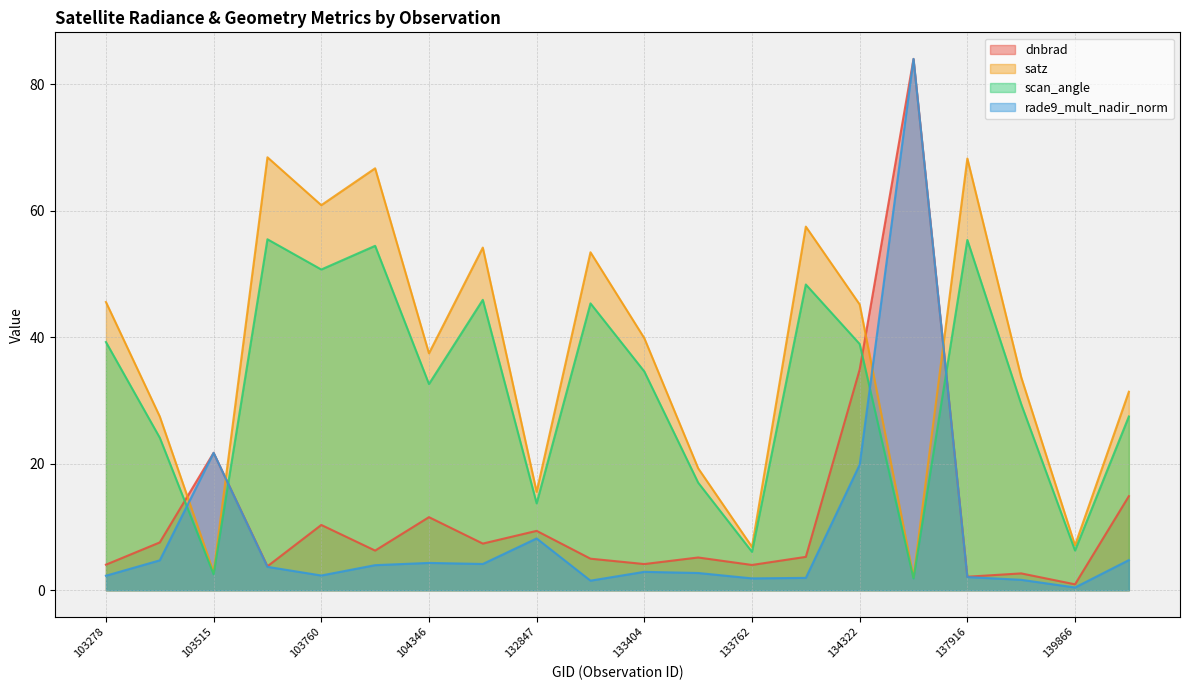

Which label corresponds to the smallest value in the chart?

139866